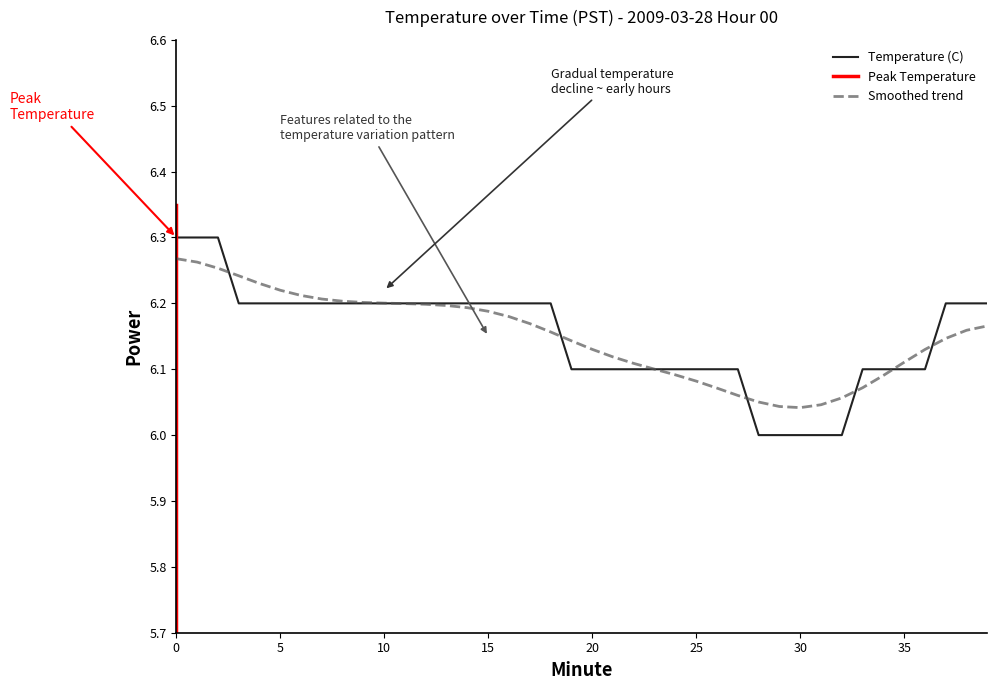

What is the value of the 15th point from the left?

6.2